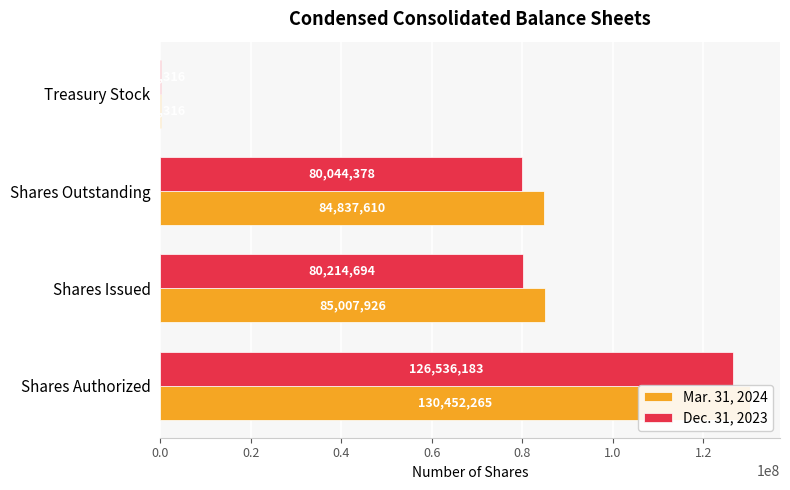

Rank the series by their maximum value, from highest to lowest.

Mar. 31, 2024, Dec. 31, 2023